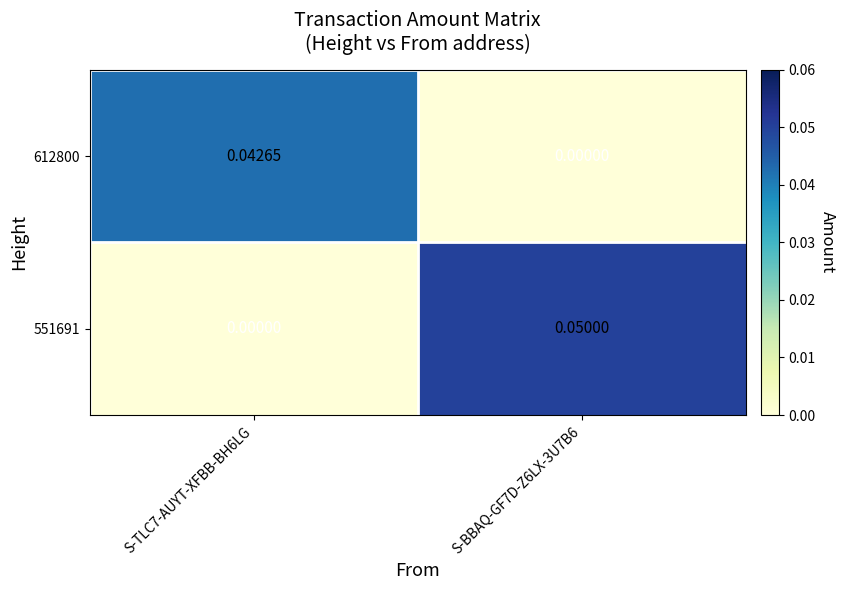

How many values in the 551691 series exceed 0?

1